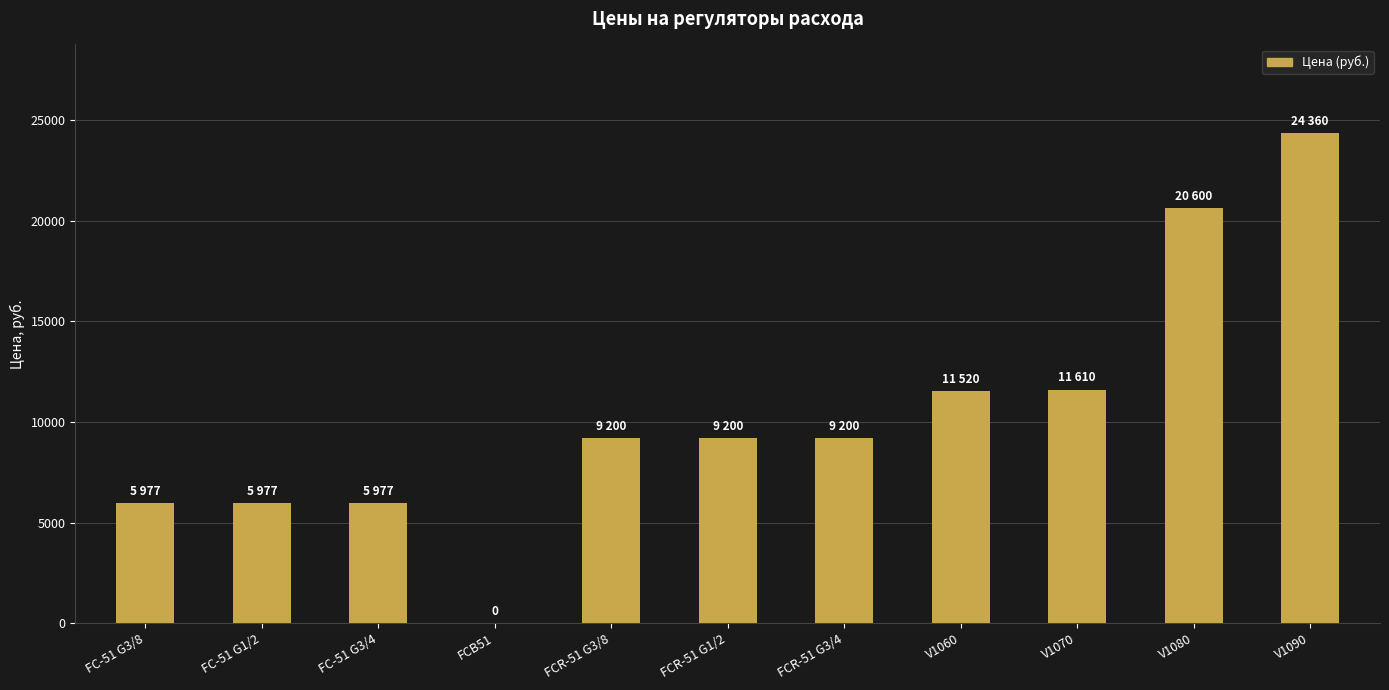

What is the change in value from FCB51 to FCR-51 G3/4?

+9200